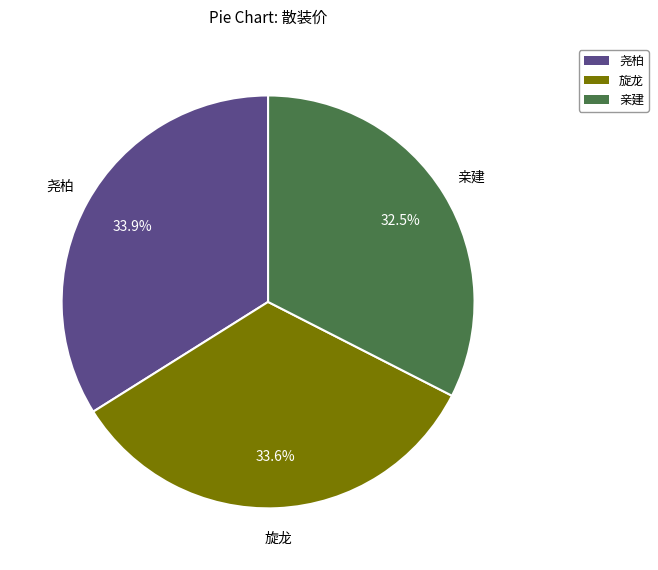

Is there a majority slice in this chart?

No